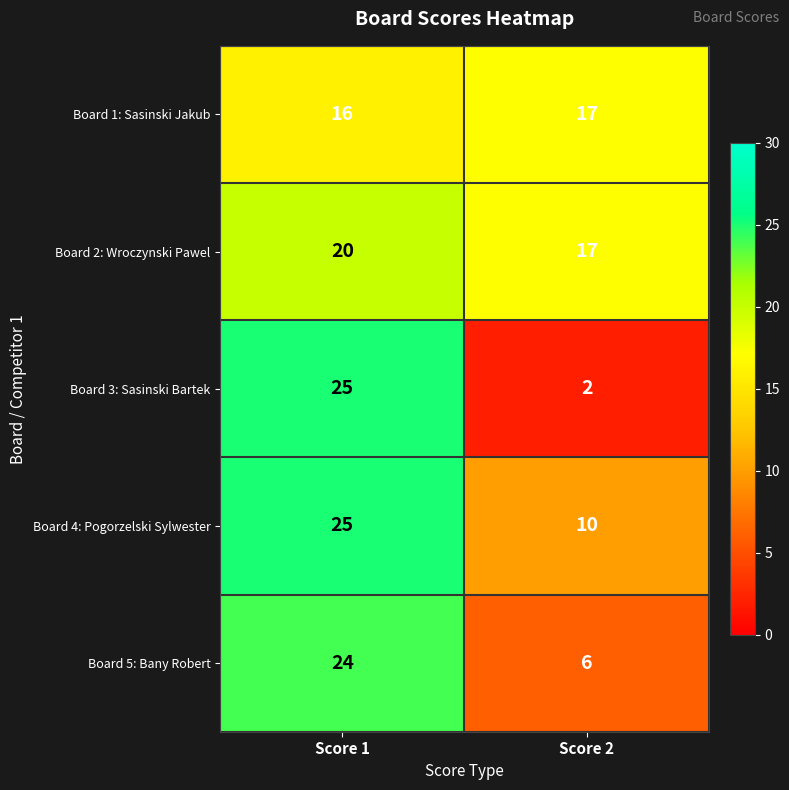

What is the maximum value for Board 2: Wroczynski Pawel?

20